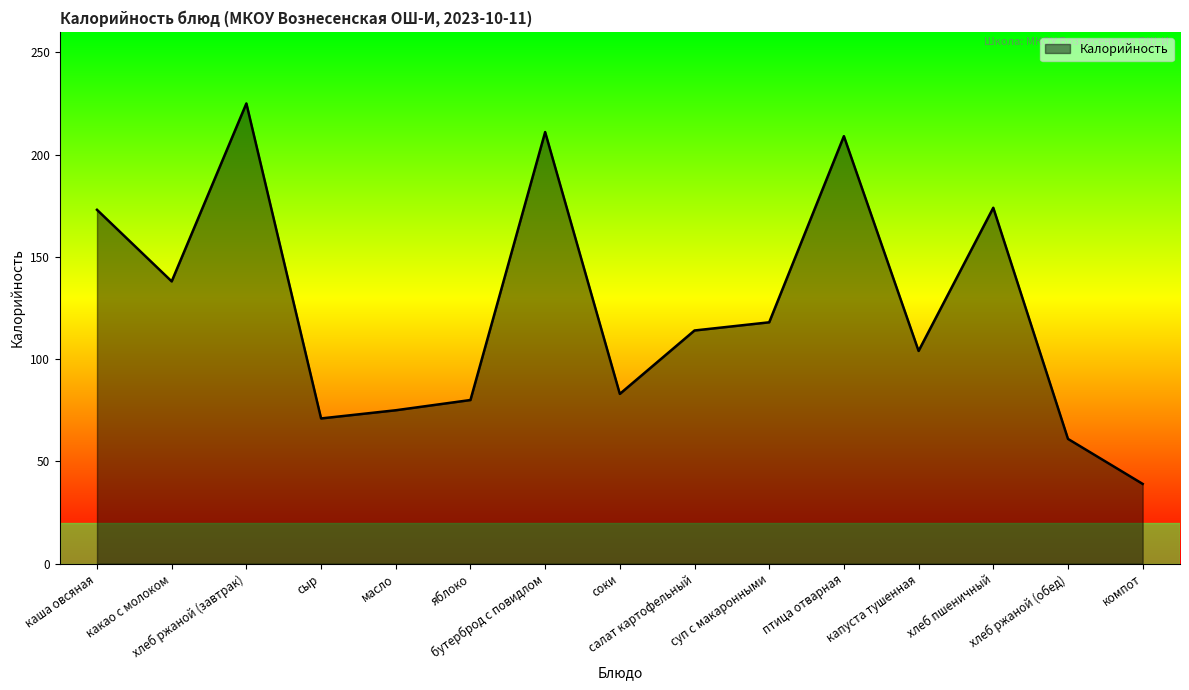

True or false: there are more than 0 points higher than both neighbors.

True